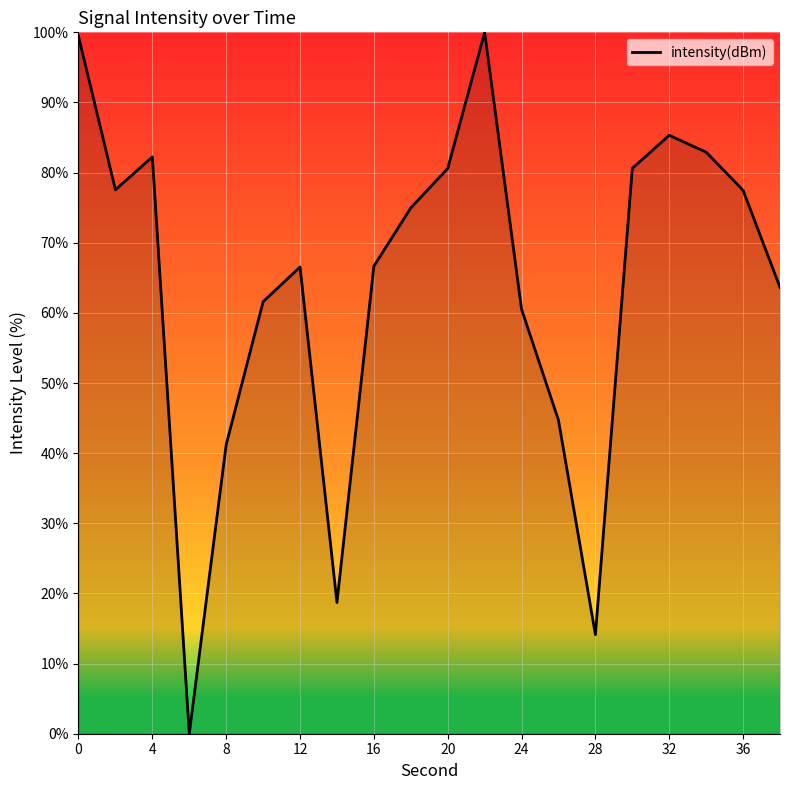

What is the maximum value shown in the chart?

100.0